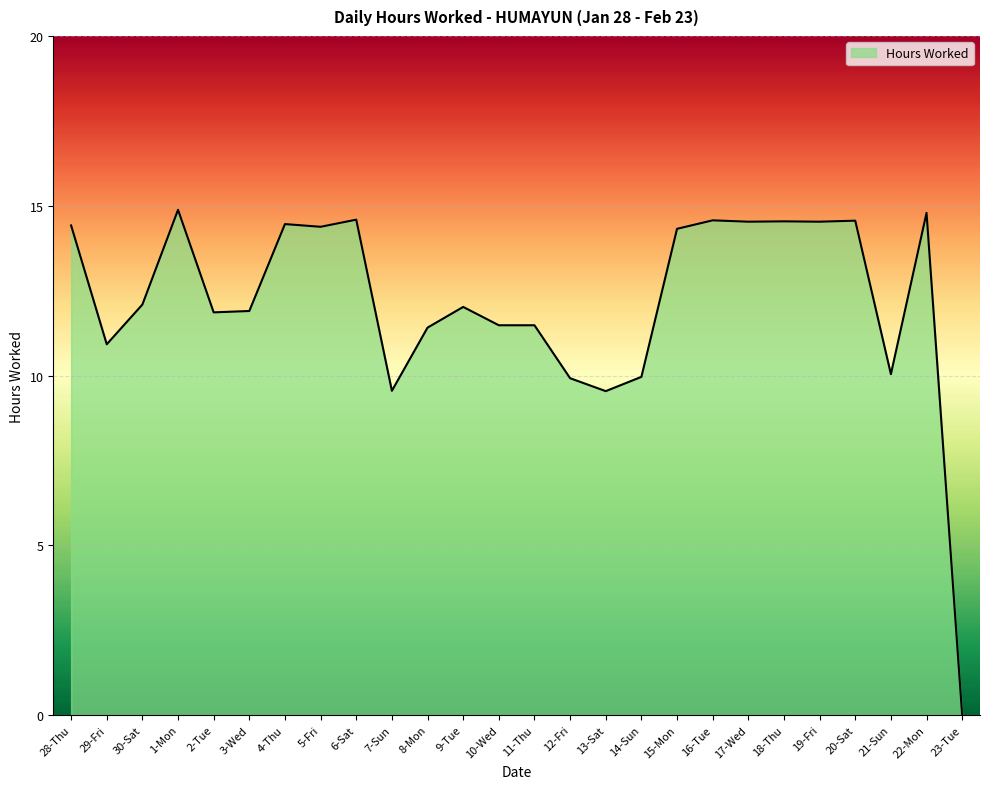

What is the difference between the maximum and minimum values?

14.9